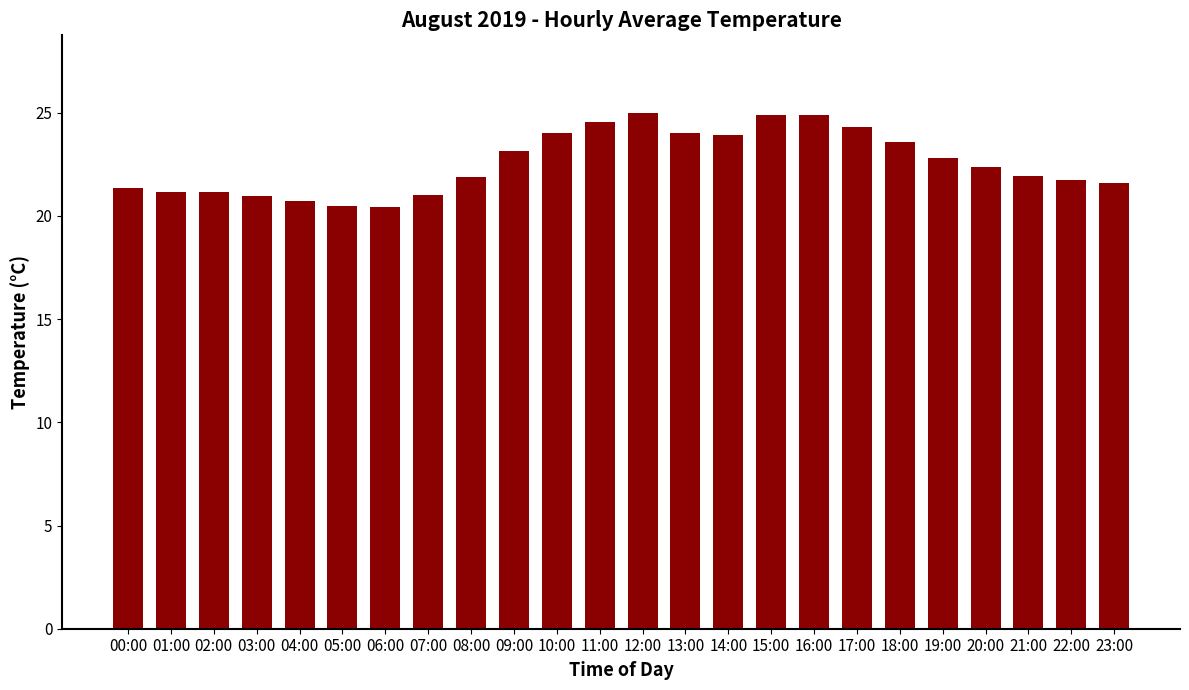

Which has a higher value, 01:00 or 15:00?

15:00